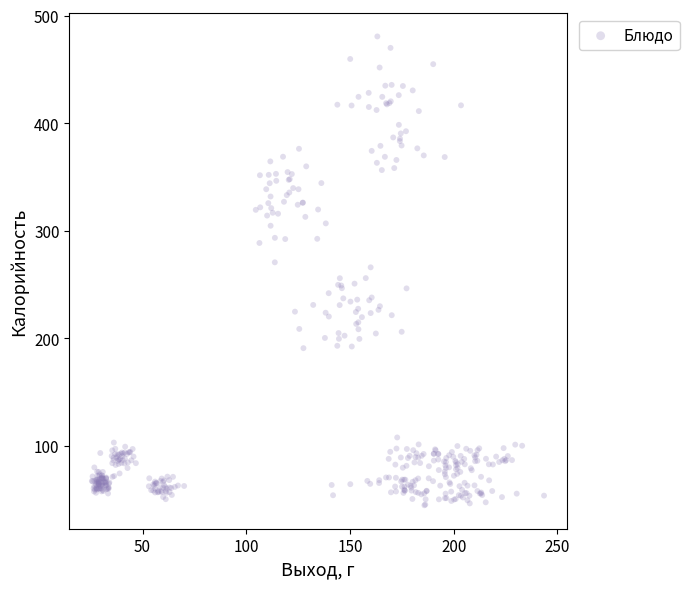

What is the range of Y values (max minus min)?

436.1